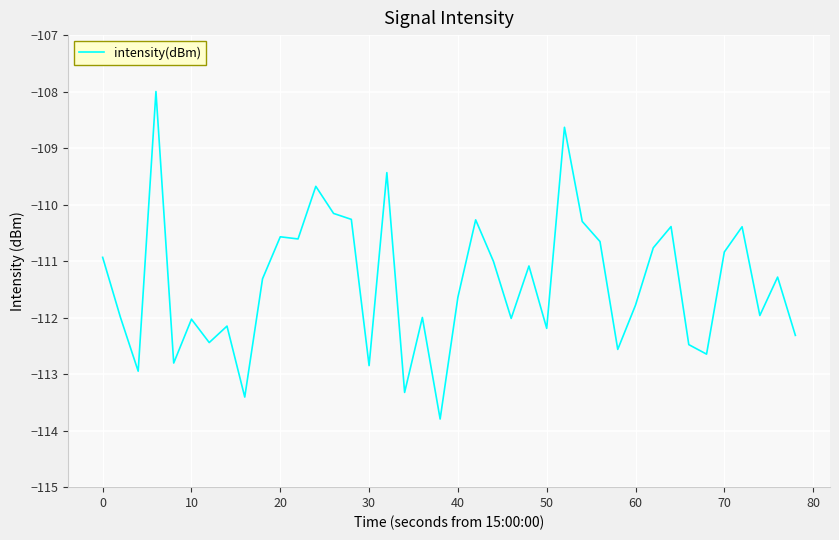

What is the maximum value shown in the chart?

-108.0